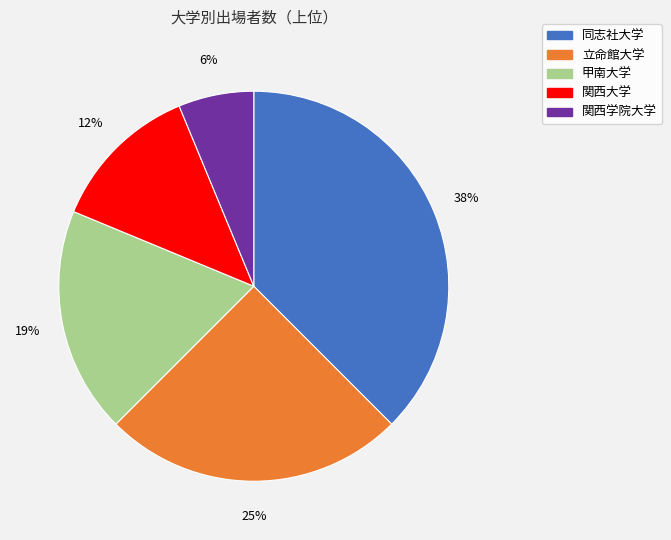

Does any single category account for the majority?

No